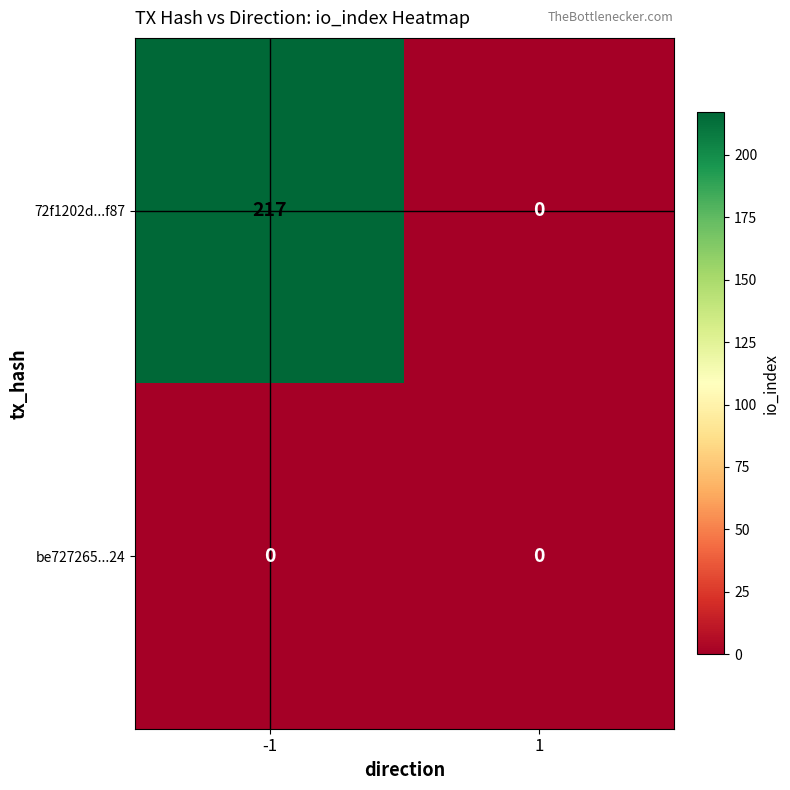

Reading left to right, transcribe all the data shown in this chart.

72f1202d...f87: 217	0
be727265...24: 0	0